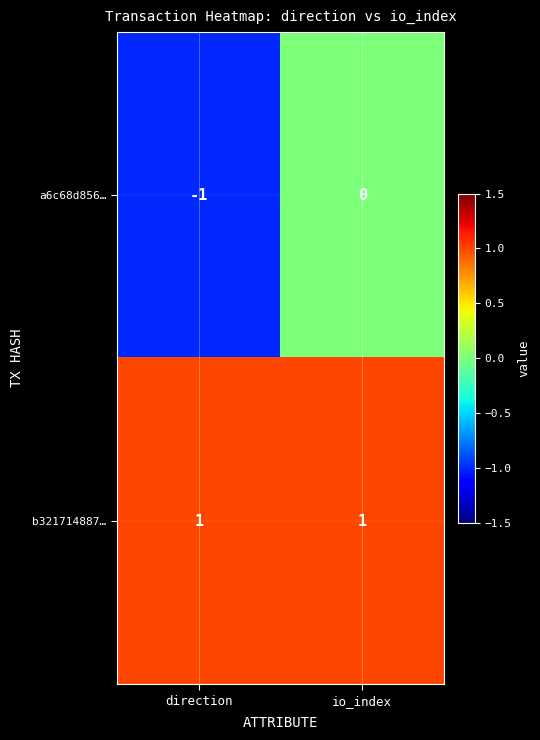

Is it true that a6c68d856… equals -1 at direction?

True